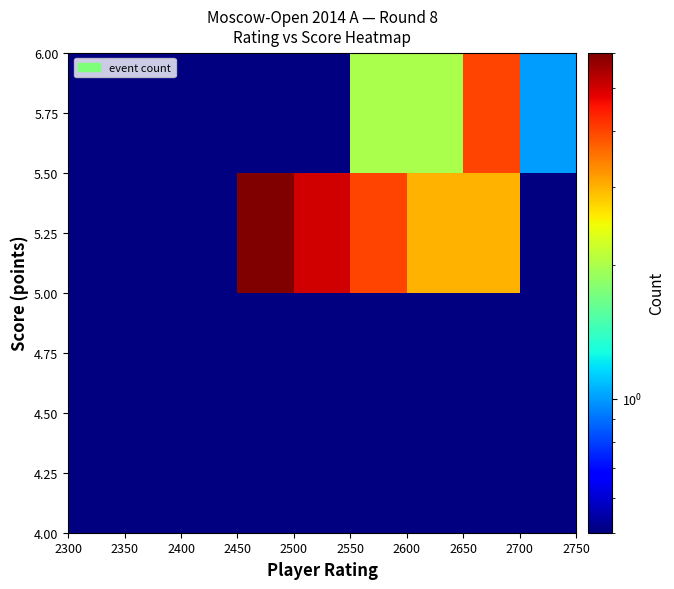

What is the greatest value displayed?

6.0